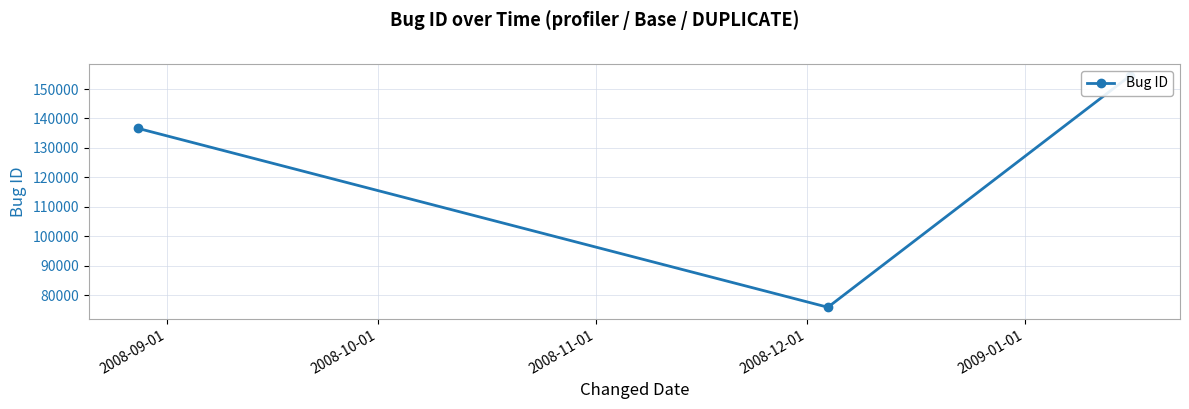

Reading left to right, extract all data points from this chart.

136614	75953	154571